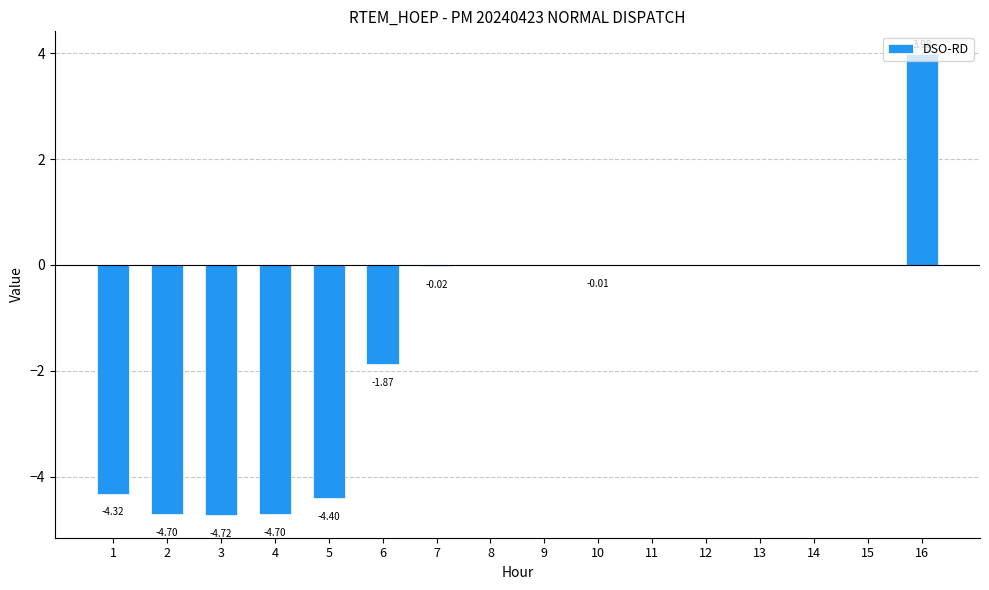

Which has a higher value, 3 or 6?

6